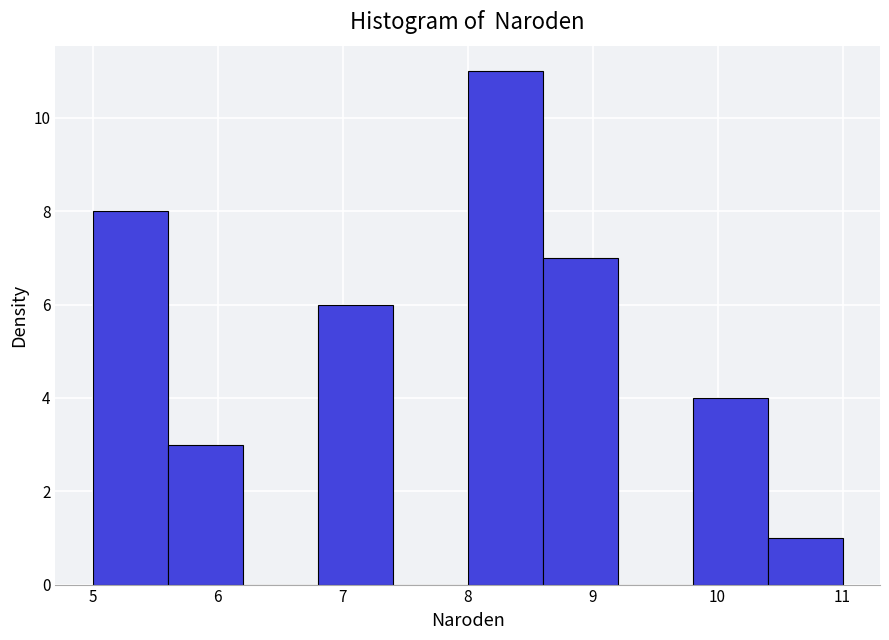

Reading left to right, list every bar in this chart as the range it spans on the x-axis followed by its height. The values are not printed on the chart, so give them approximately, as read against the axis.

5.0 to 5.6: 8
5.6 to 6.2: 3
6.2 to 6.8: 0
6.8 to 7.4: 6
7.4 to 8.0: 0
8.0 to 8.6: 11
8.6 to 9.2: 7
9.2 to 9.8: 0
9.8 to 10.4: 4
10.4 to 11.0: 1